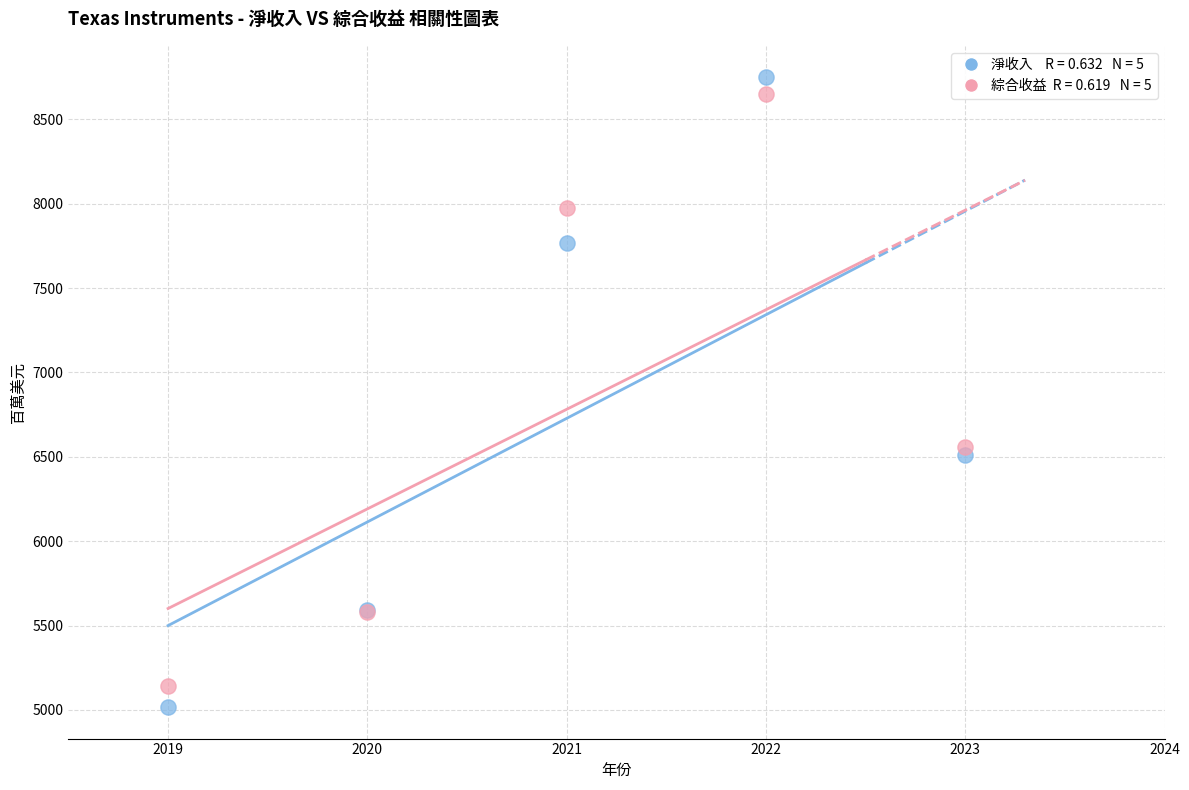

Across all series, what Y value is closest to 6883?

6559